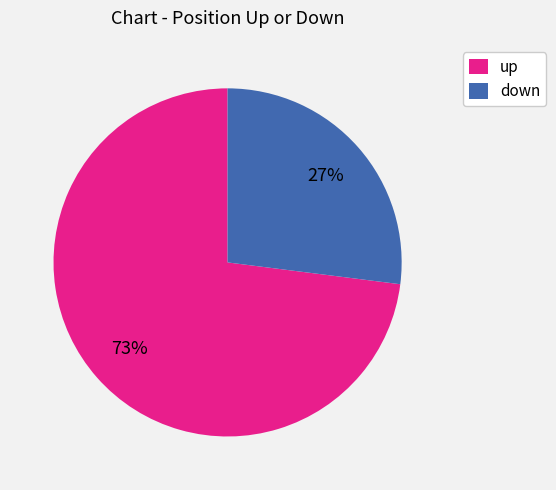

Between up and down, which is larger?

up